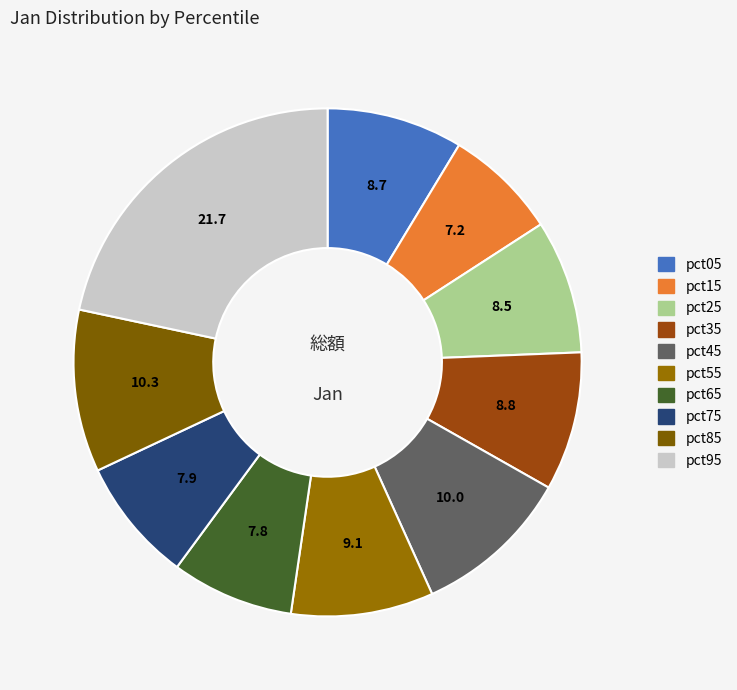

To the nearest percent, what percentage of the pie is pct25?

9%